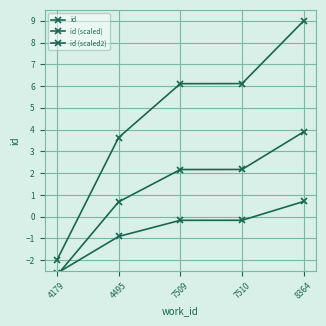

How many values in id (scaled) are below zero?

1